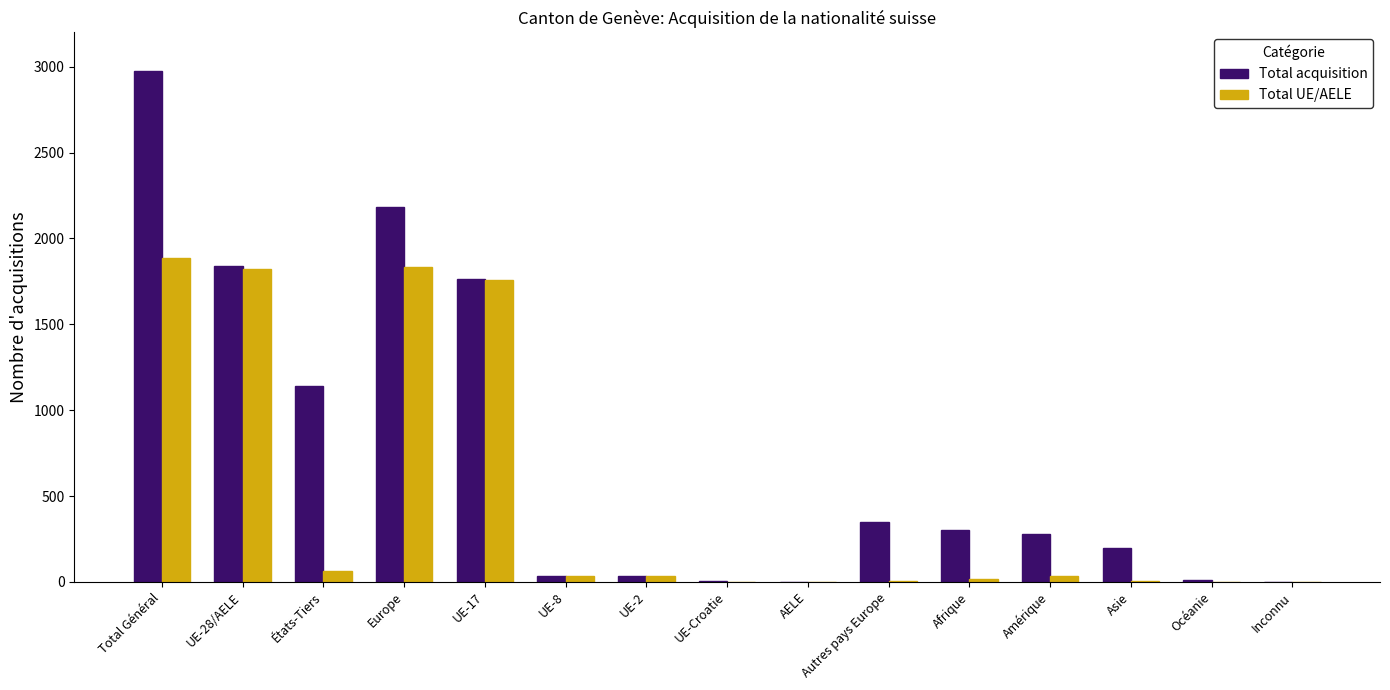

What is the total value across all series at UE-28/AELE?

3660